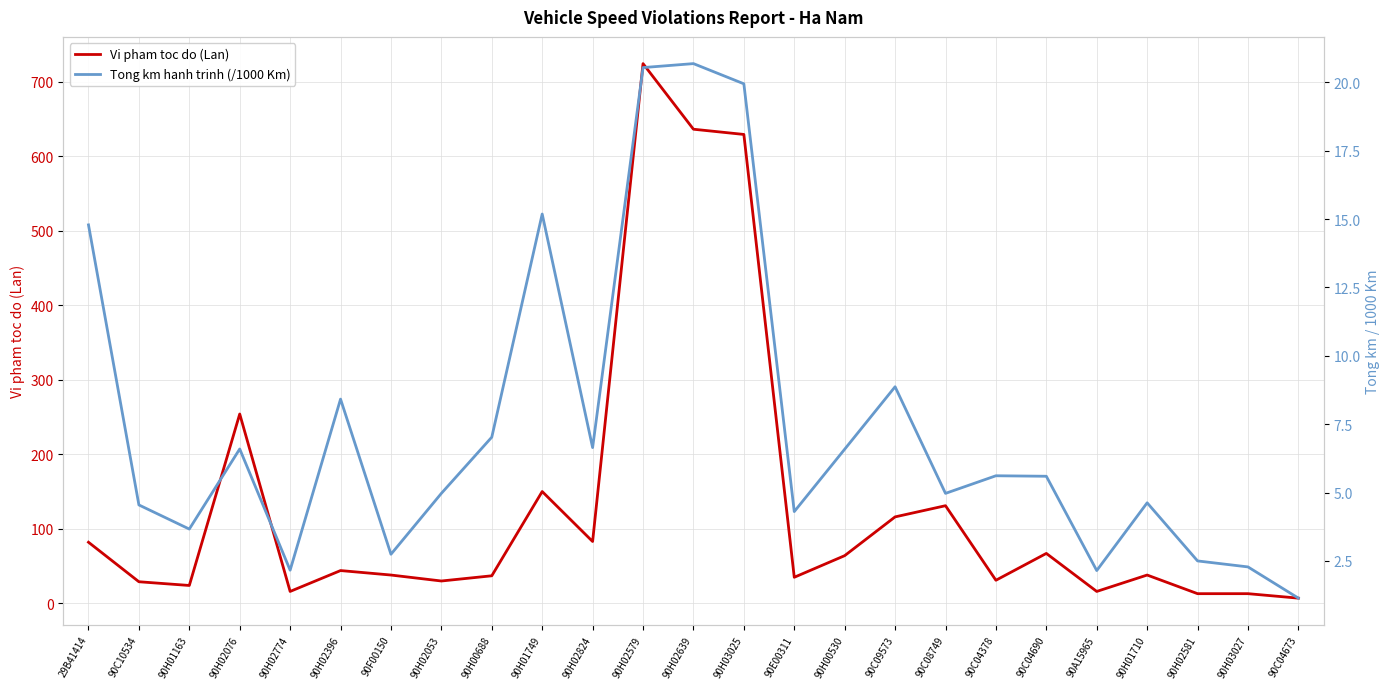

At which category does the chart reach its minimum across all series?

90C04673